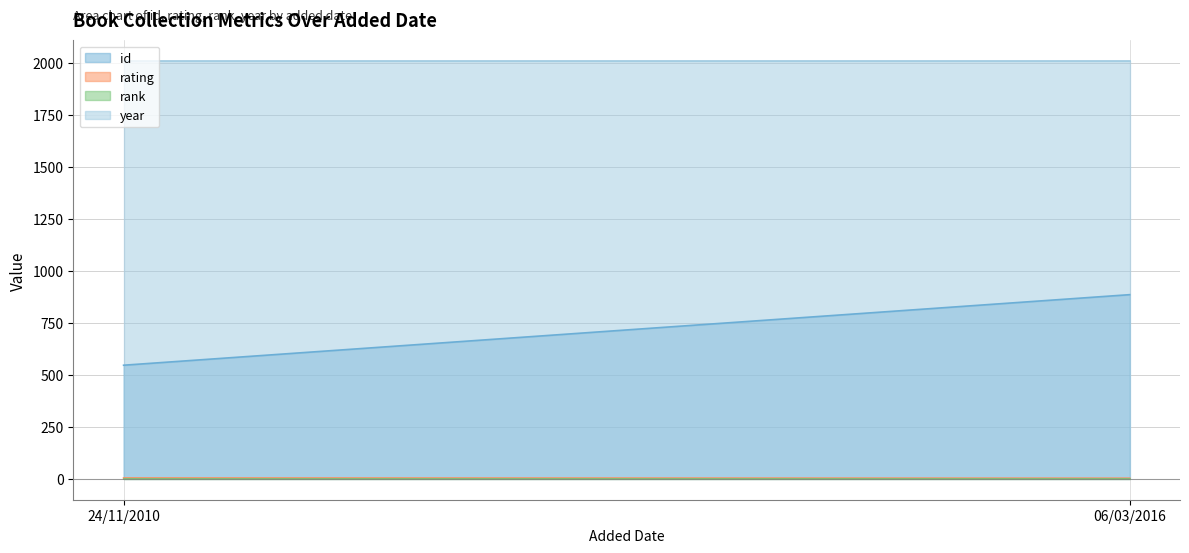

What is the total value across all series at 24/11/2010?

2557